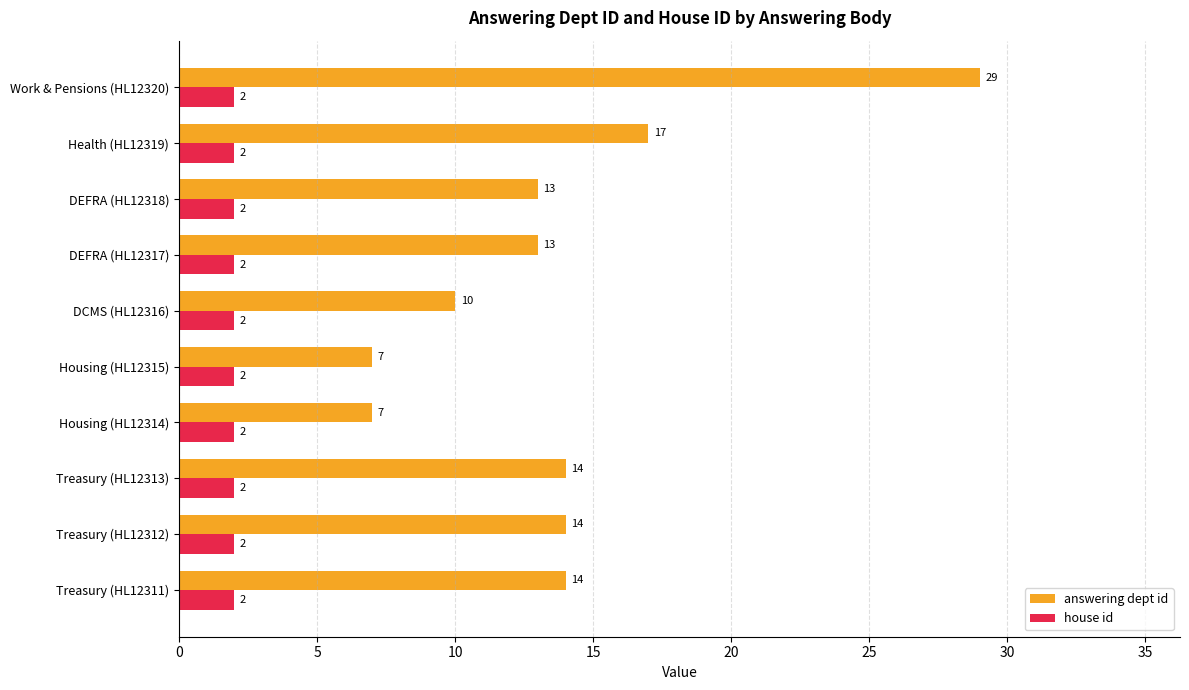

Where is answering dept id nearest to the value 18?

Health (HL12319)